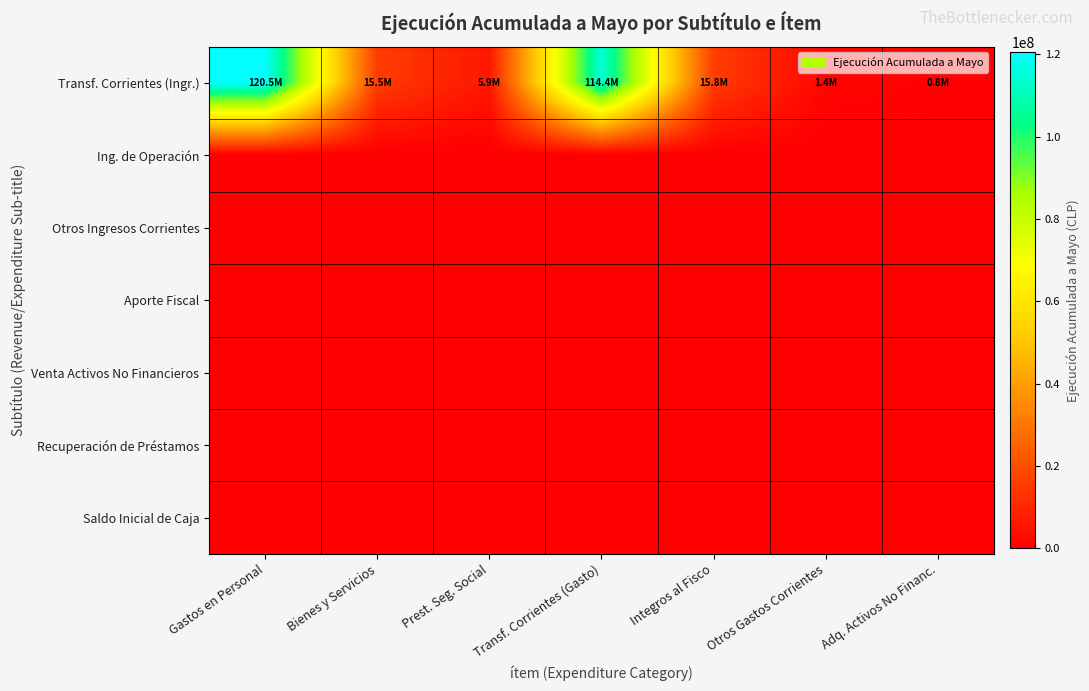

Between Bienes y Servicios and Transf. Corrientes (Gasto), which series saw the biggest shift?

Transf. Corrientes (Ingr.)